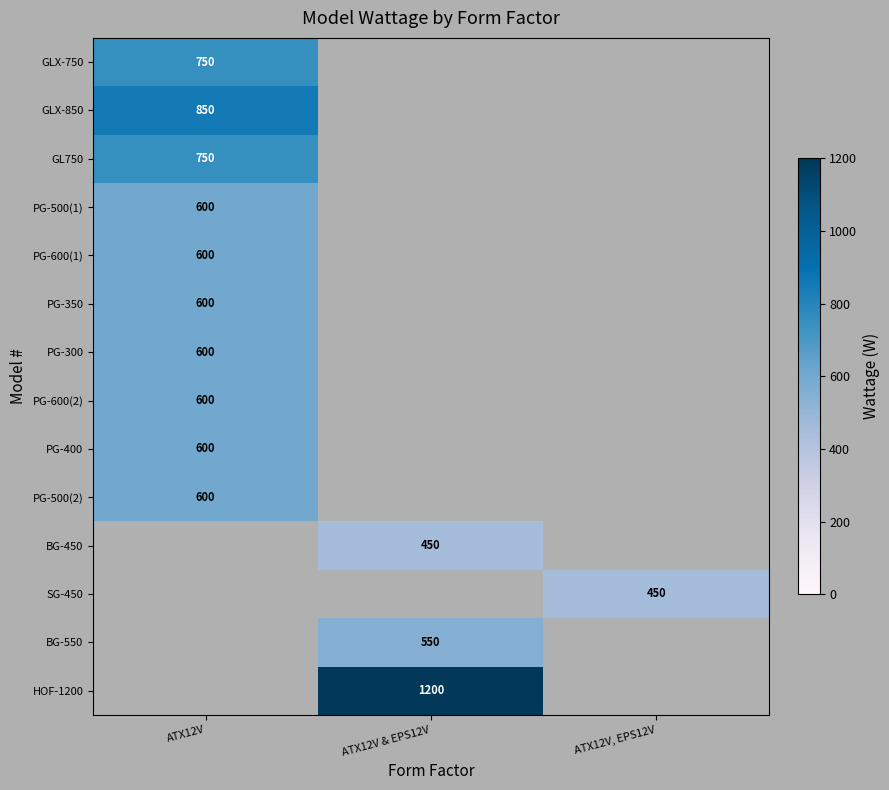

What is the total value across all series at ATX12V?

6550